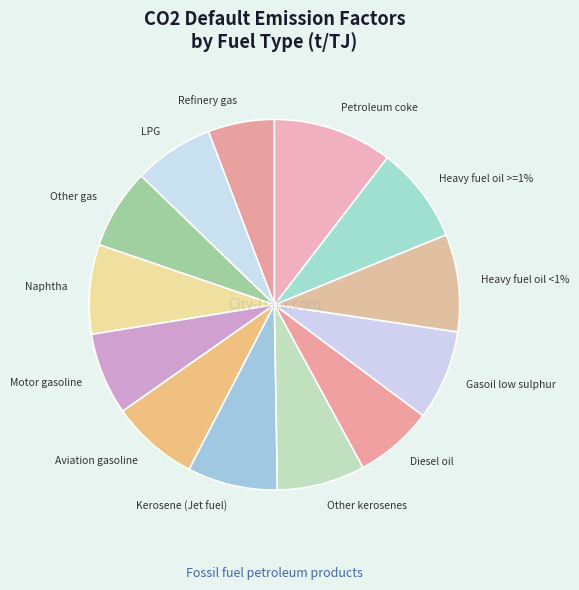

Which category has the biggest portion of the pie?

Petroleum coke